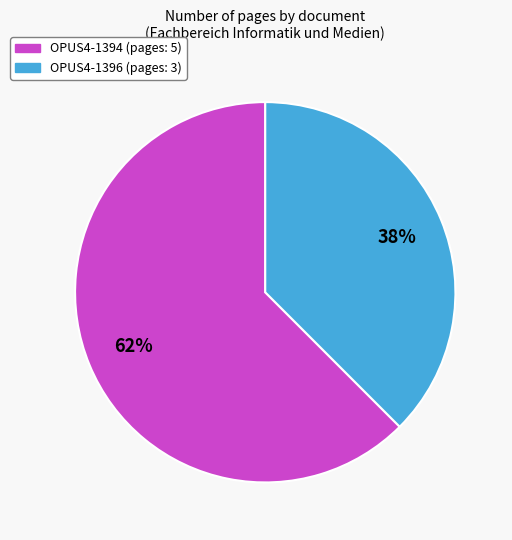

Is it true that OPUS4-1394 is 62% of the pie?

True